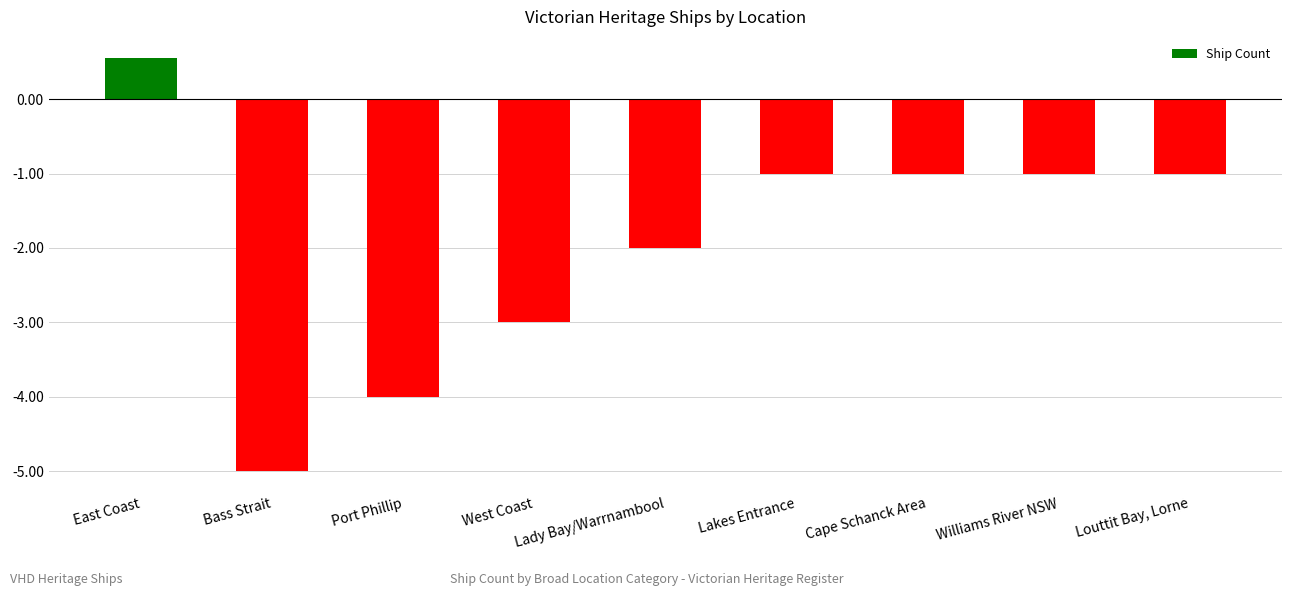

What is the change in value from West Coast to Lady Bay/Warrnambool?

+1.0